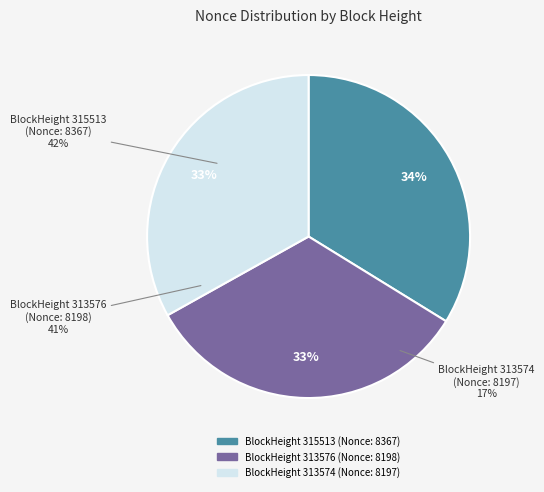

Between 313574 and 313576, which is larger?

313576